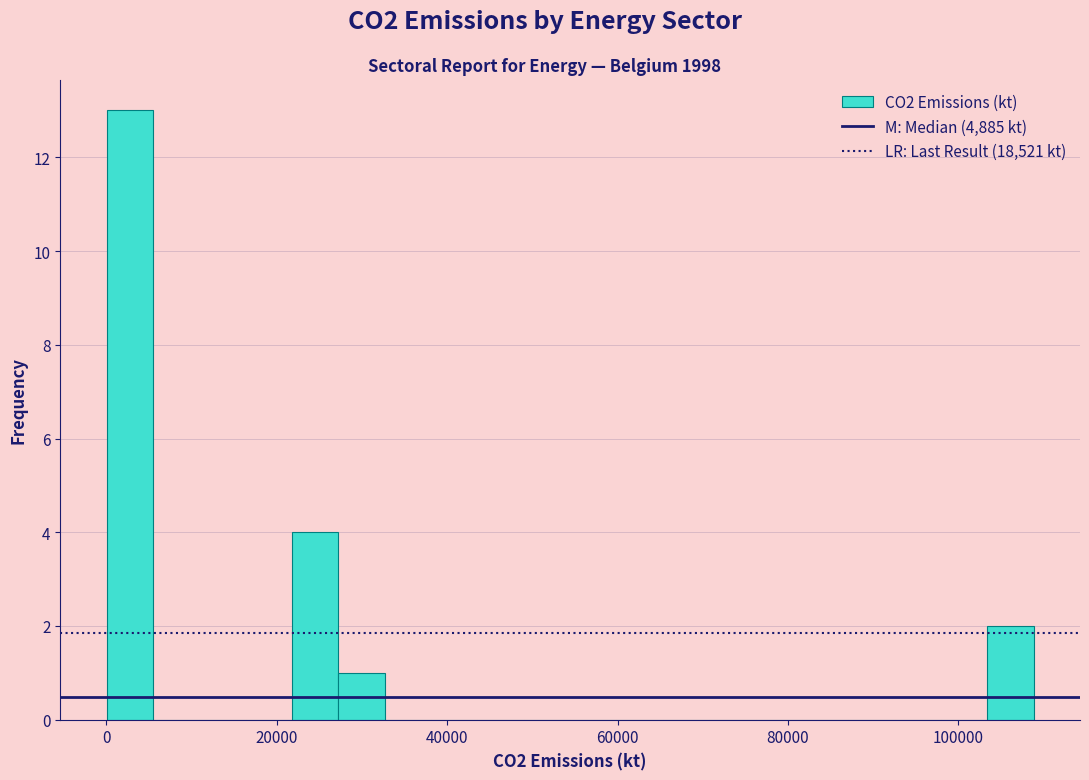

Read against the x-axis, roughly where is the centre of the tallest bar?

2000